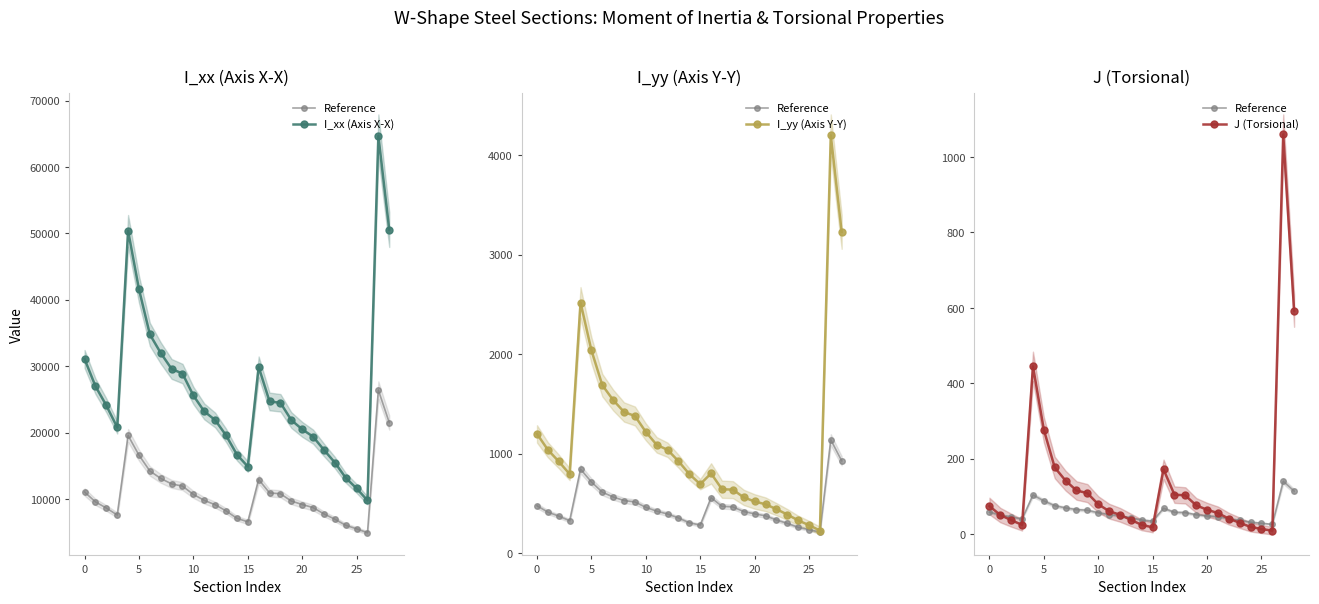

The value of J (Torsional) at 22 is 41.3. True or false?

True